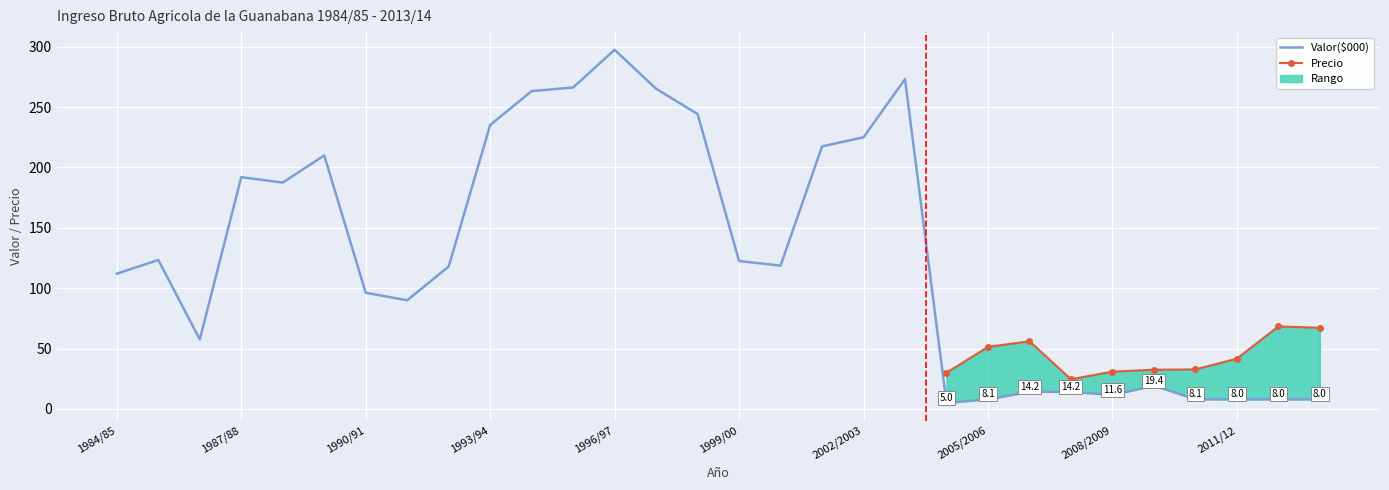

Count the number of categories in the chart.

30